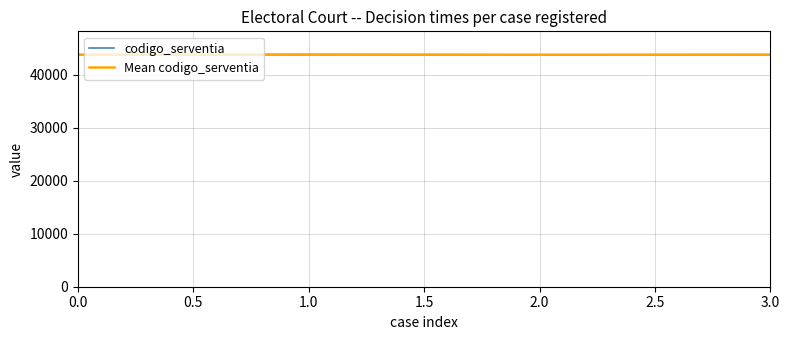

What are all the series names shown in the legend?

codigo_serventia, Mean codigo_serventia